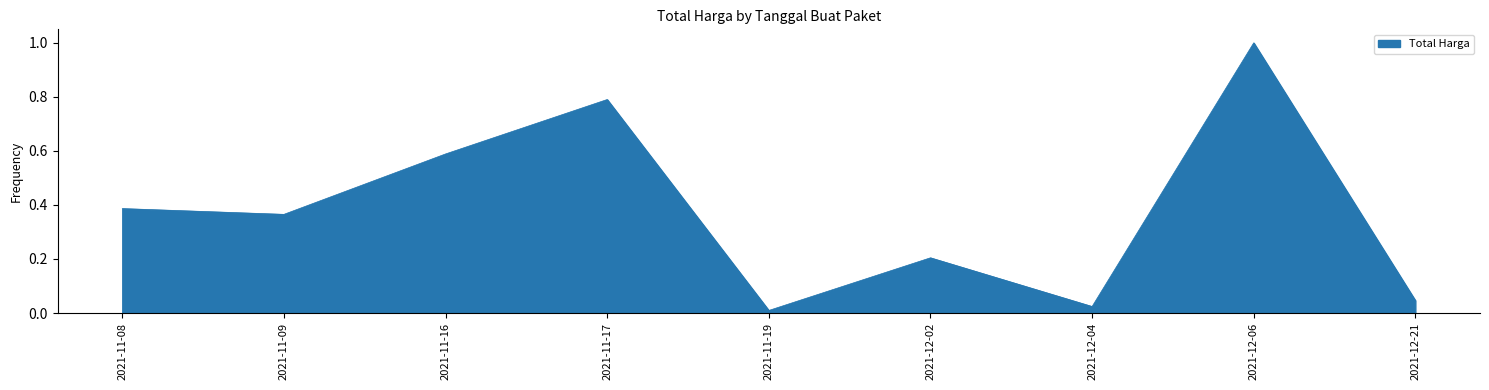

Which label corresponds to the largest value in the chart?

2021-12-06